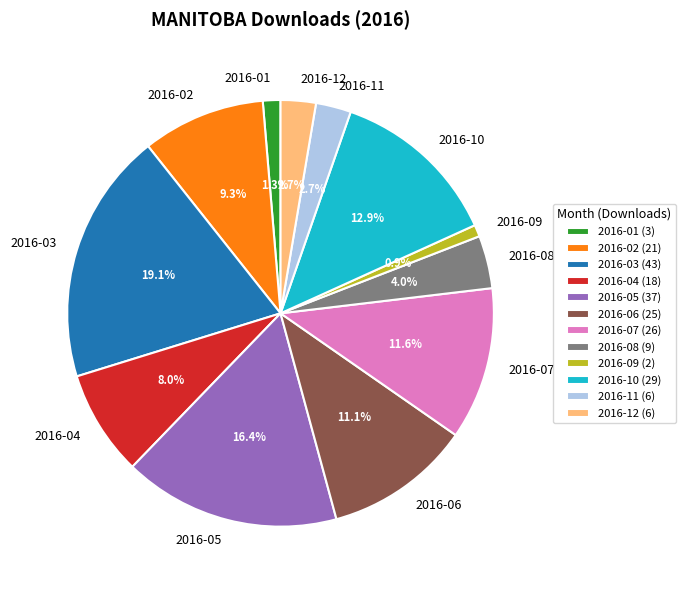

To the nearest percent, what is the average slice percentage?

8%